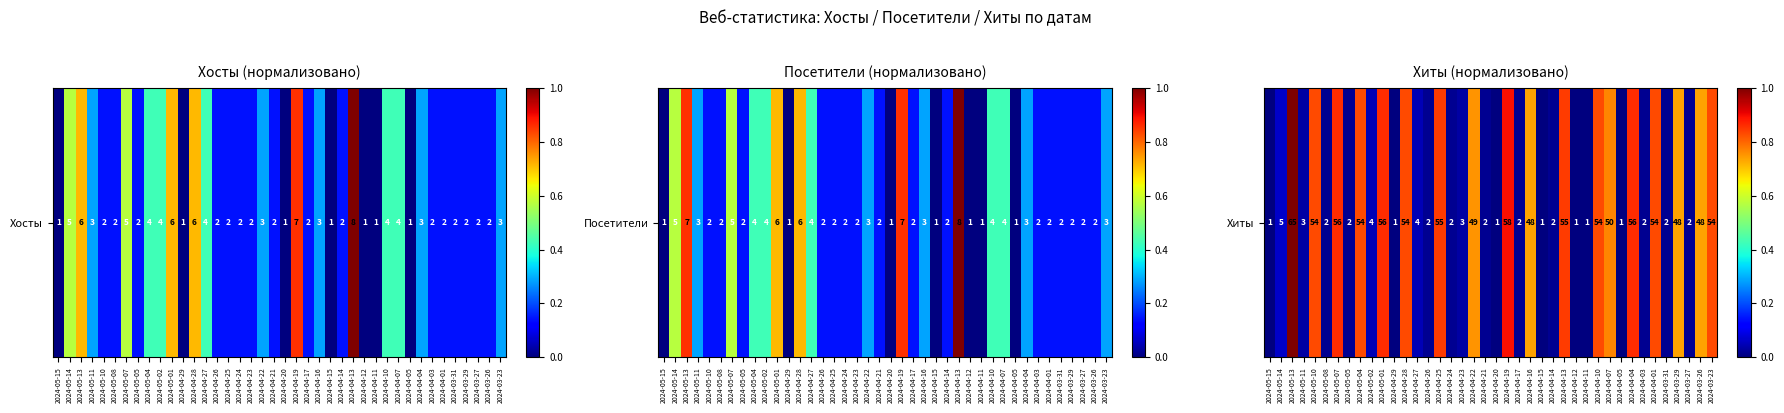

Rank the categories by value from highest to lowest.

2024-05-13, 2024-04-19, 2024-05-07, 2024-05-01, 2024-04-04, 2024-04-25, 2024-04-13, 2024-05-10, 2024-05-04, 2024-04-28, 2024-04-10, 2024-04-01, 2024-03-23, 2024-04-07, 2024-04-22, 2024-04-16, 2024-03-29, 2024-03-26, 2024-05-14, 2024-05-02, 2024-04-27, 2024-05-11, 2024-04-23, 2024-05-08, 2024-05-05, 2024-04-26, 2024-04-24, 2024-04-21, 2024-04-17, 2024-04-14, 2024-04-03, 2024-03-31, 2024-03-27, 2024-05-15, 2024-04-29, 2024-04-20, 2024-04-15, 2024-04-12, 2024-04-11, 2024-04-05